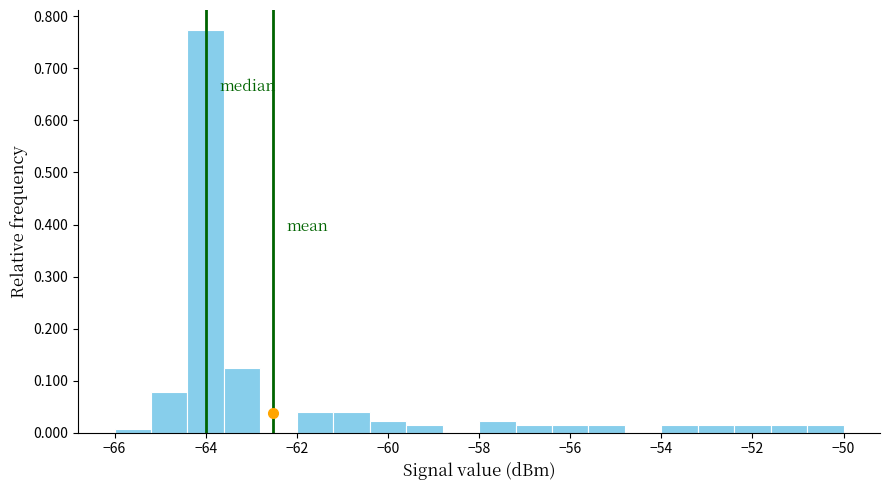

Reading left to right, transcribe this chart: for each bar, give the range it covers on the x-axis and its height. The values are not printed on the chart, so give them approximately, as read against the axis.

-66.0 to -65.2: under 0.01
-65.2 to -64.4: 0.08
-64.4 to -63.6: 0.77
-63.6 to -62.8: 0.13
-62.8 to -62.0: 0
-62.0 to -61.2: 0.04
-61.2 to -60.4: 0.04
-60.4 to -59.6: 0.02
-59.6 to -58.8: 0.02
-58.8 to -58.0: 0
-58.0 to -57.2: 0.02
-57.2 to -56.4: 0.02
-56.4 to -55.6: 0.02
-55.6 to -54.8: 0.02
-54.8 to -54.0: 0
-54.0 to -53.2: 0.02
-53.2 to -52.4: 0.02
-52.4 to -51.6: 0.02
-51.6 to -50.8: 0.02
-50.8 to -50.0: 0.02